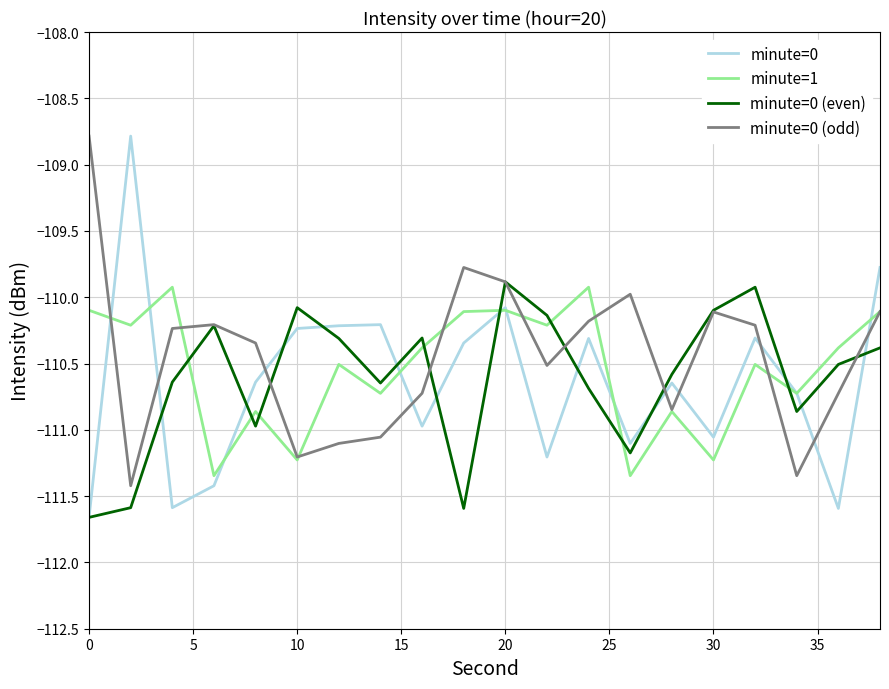

What is the lowest value of the minute=0 (odd) series?

-111.4